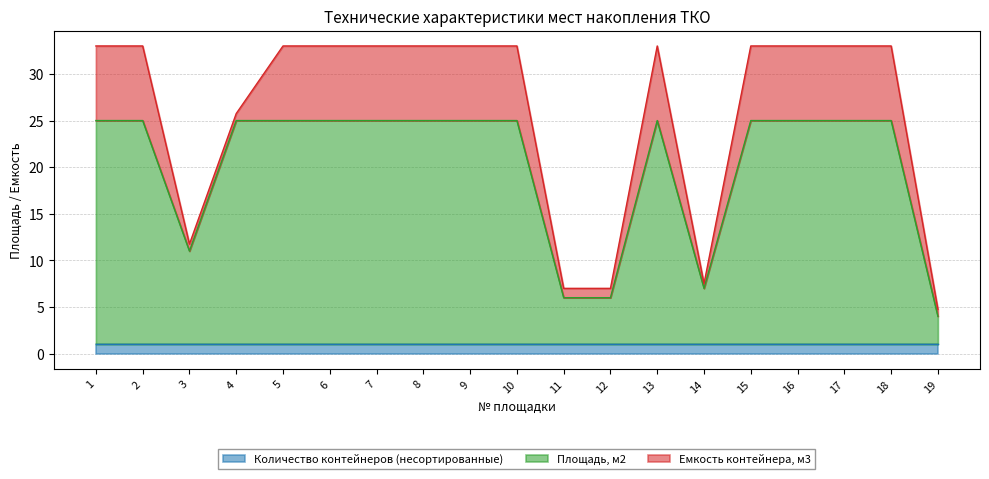

What is the maximum value for Количество контейнеров (несортированные)?

1.0